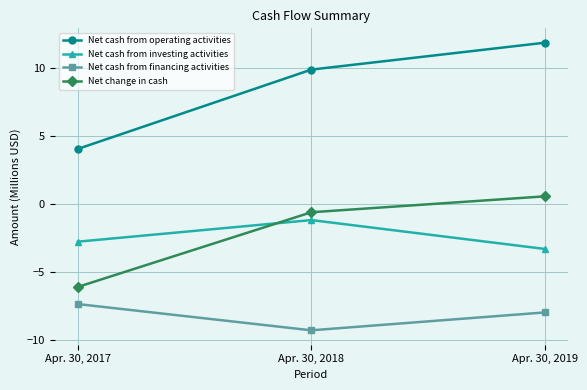

What is the approximate value of Net cash from operating activities at Apr. 30, 2018?

9.9